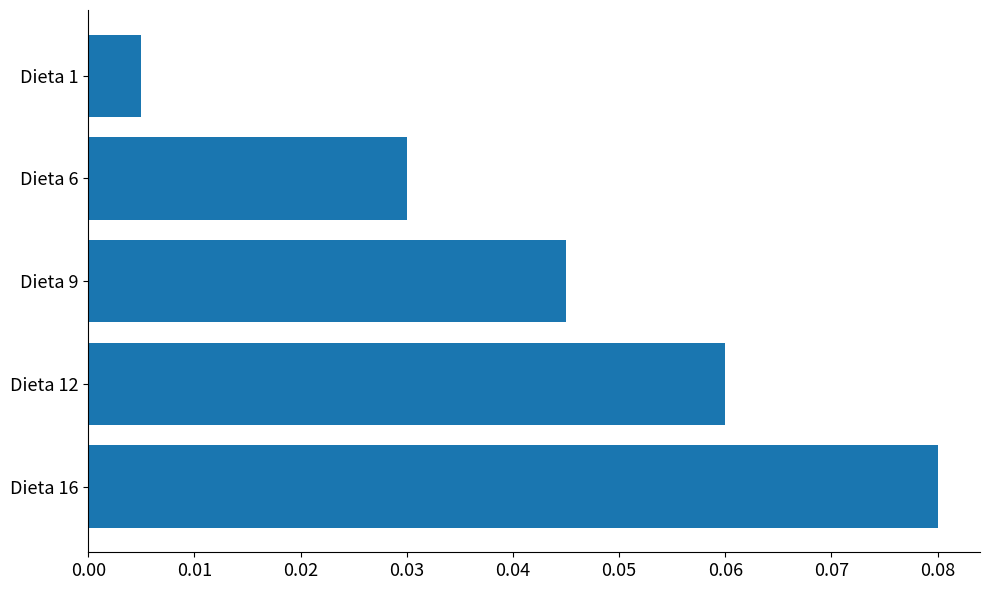

How many series are shown in this chart?

1